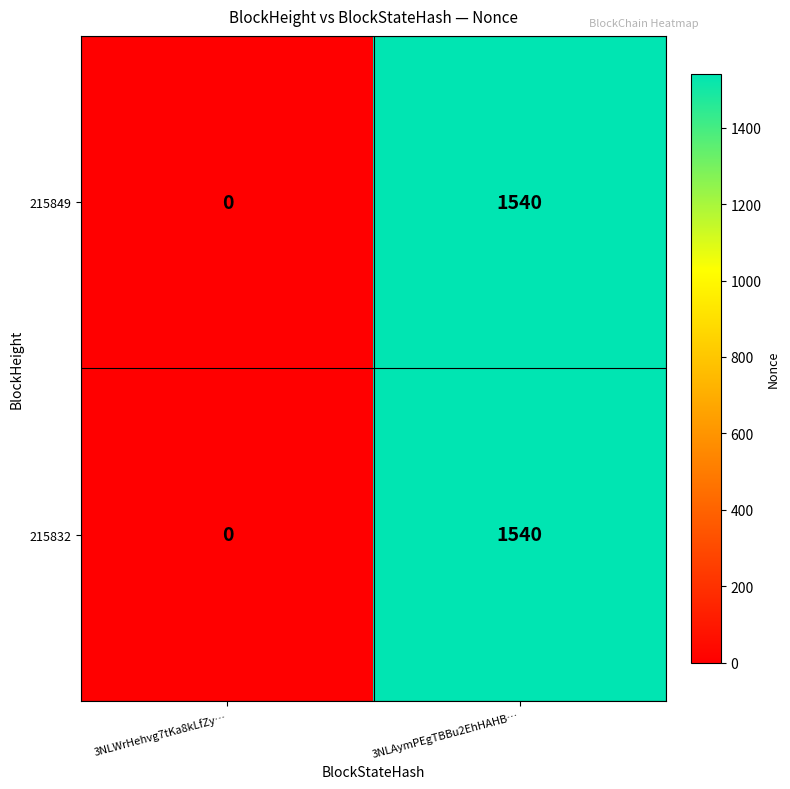

The value of 215832 at 3NLWrHehvg7tKa8kLfZy… is 508. True or false?

False